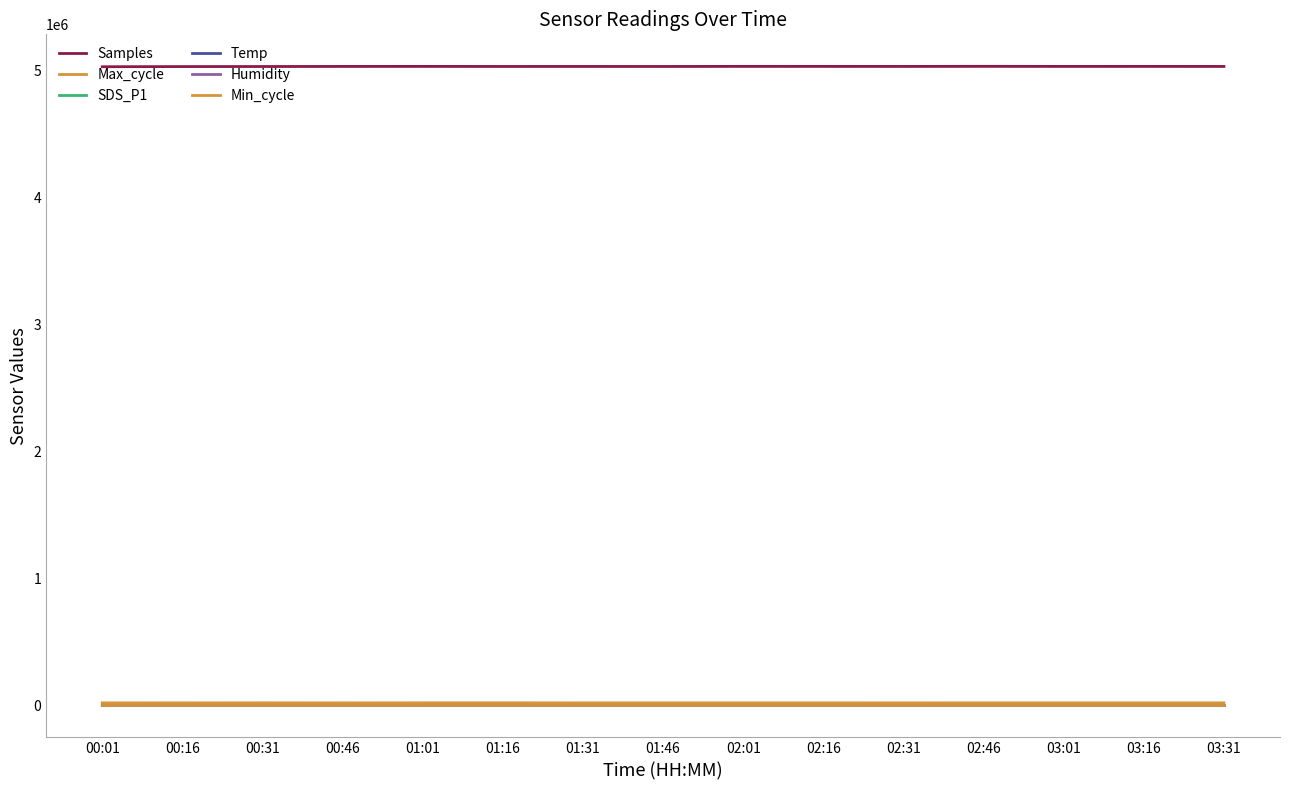

What is the label of the 4th point from the right?

02:46